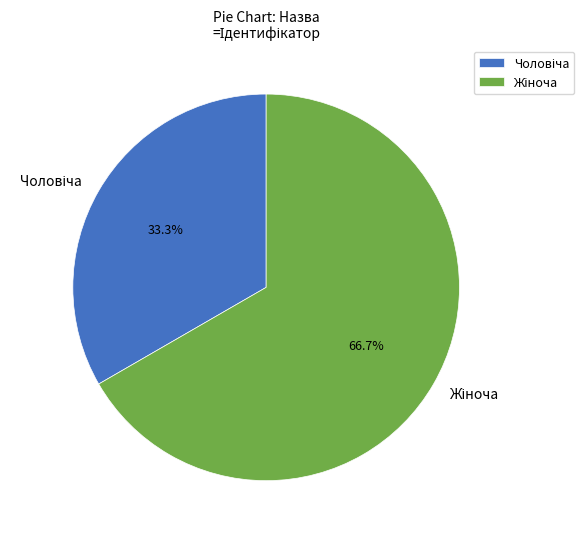

To the nearest percent, what is the difference between the largest and smallest slice percentages?

33%